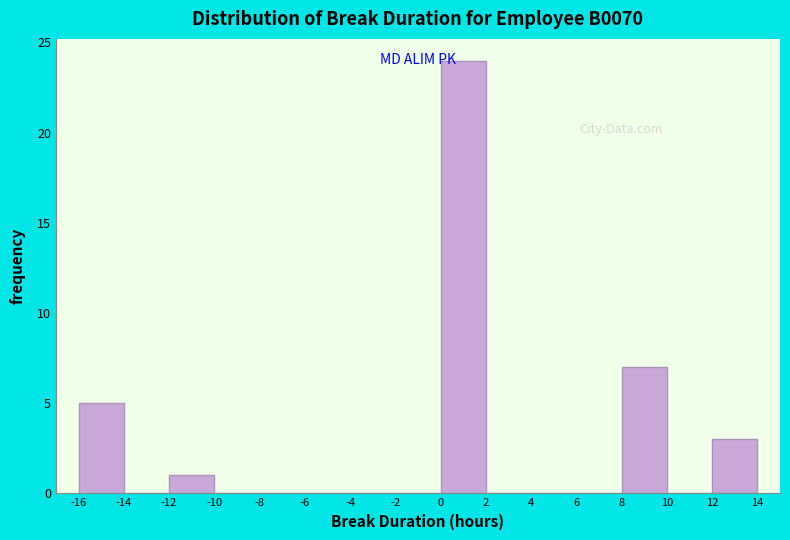

How tall is the bar that spans 0 to 2 on the x-axis? The values are not printed on the chart, so give them approximately, as read against the axis.

24